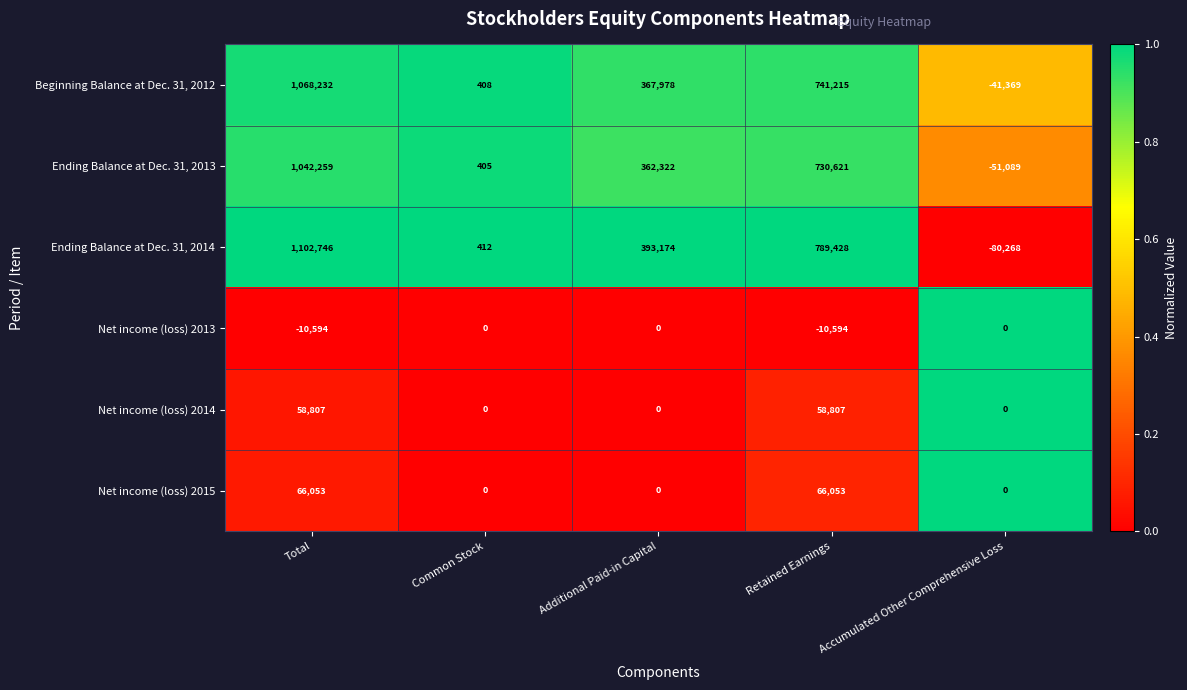

Which series has the widest spread of values?

Ending Balance at Dec. 31, 2014